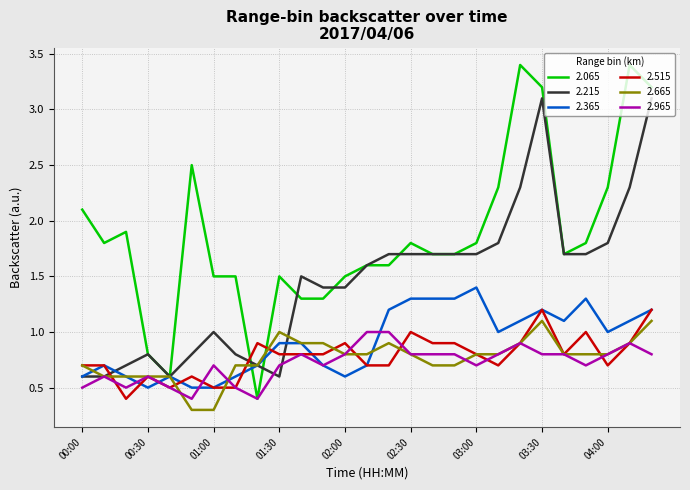

Does the chart have visible grid lines?

Yes